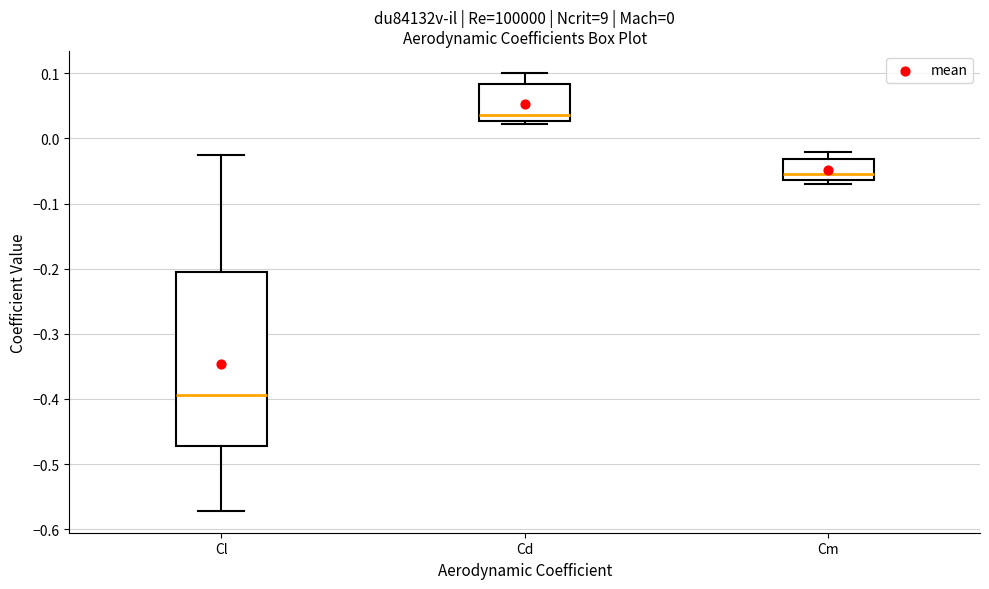

Reading left to right, read every box against the y-axis: the position of its median line, the range the box covers, and the ends of its whiskers. The values are not printed on the chart, so give them approximately, as read against the axis.

Cl: median -0.39, box -0.47 to -0.21, whiskers -0.57 to -0.03
Cd: median 0.04, box 0.03 to 0.08, whiskers 0.02 to 0.10
Cm: median -0.05, box -0.06 to -0.03, whiskers -0.07 to -0.02